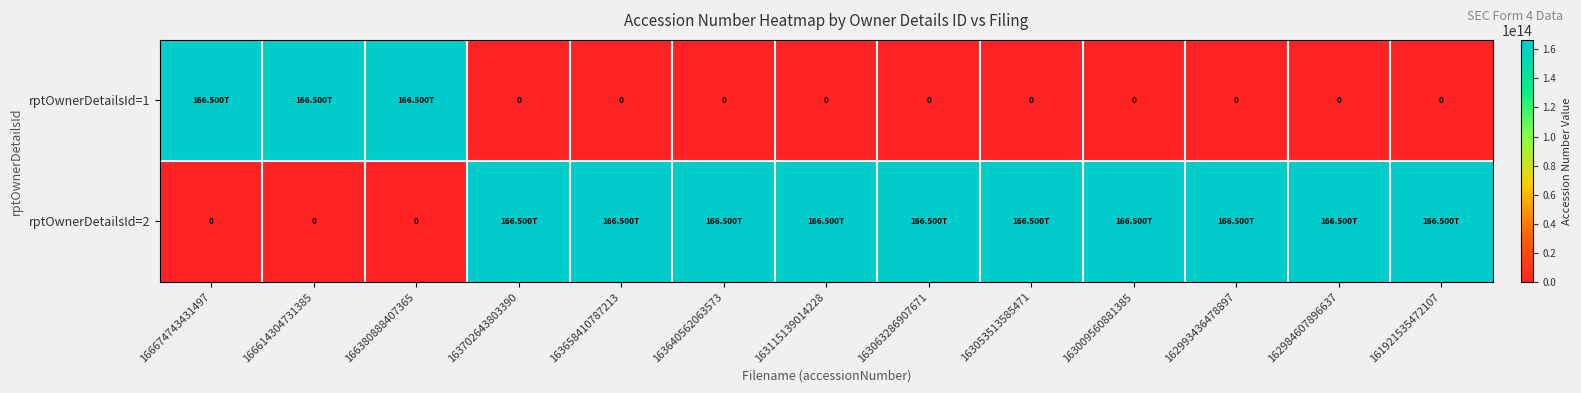

Is the value of rptOwnerDetailsId=1 at 162984607896637 greater than the value of rptOwnerDetailsId=2 at 163115139014228?

No